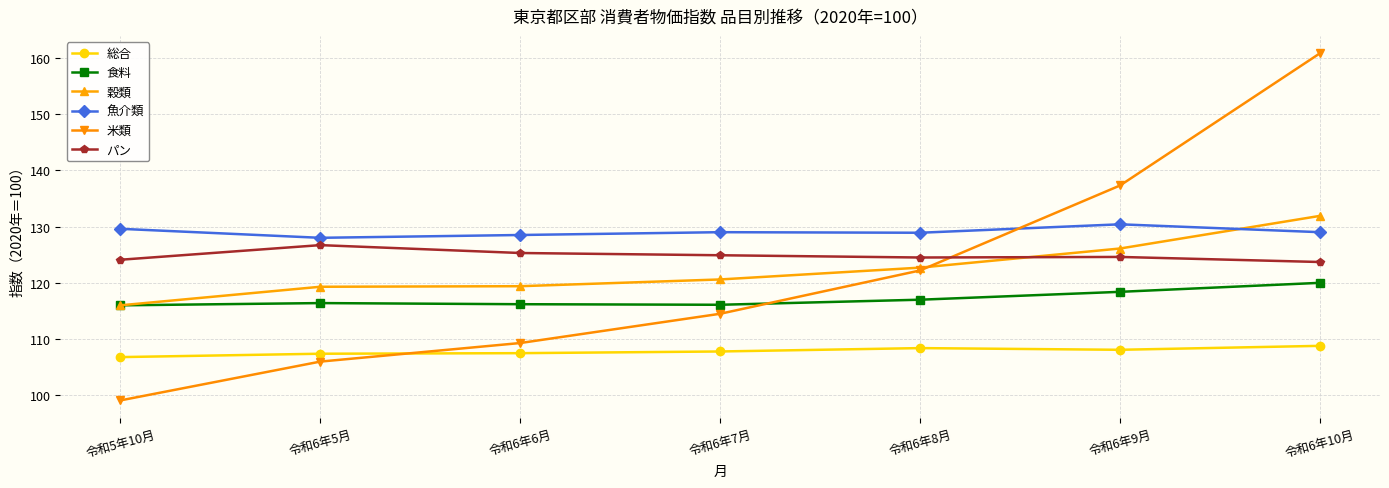

True or false: 魚介類 and 米類 cross at least once.

True